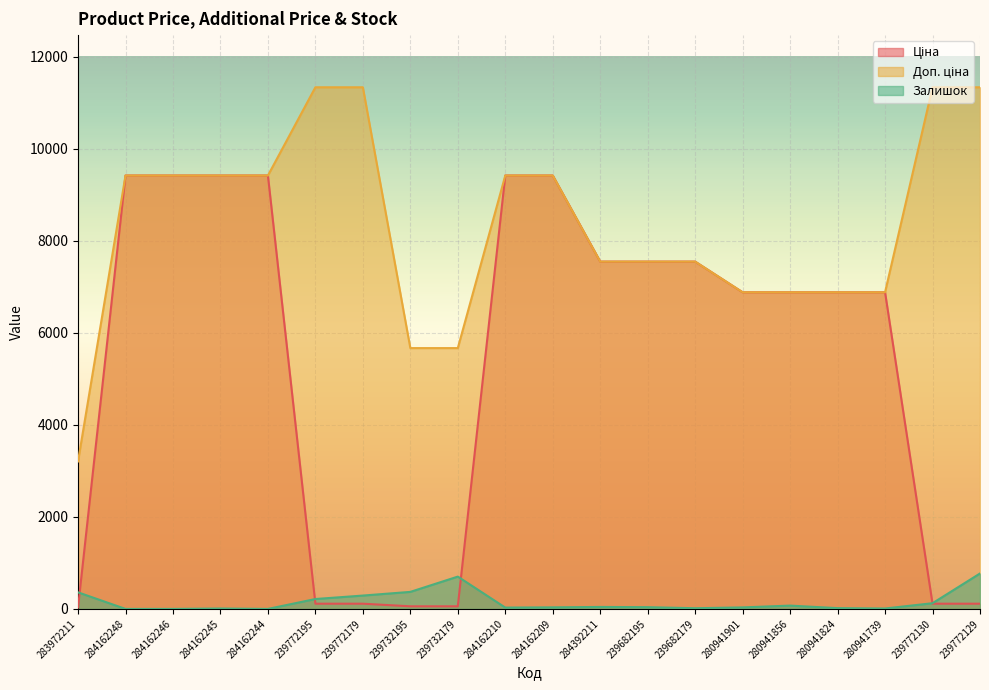

True or false: Доп. ціна has a value of 17167.3 at 239772195.

False